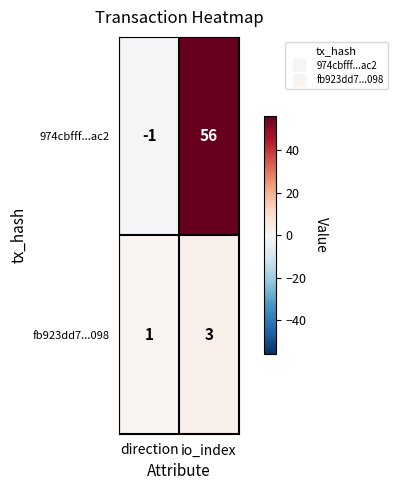

What is the approximate value of fb923dd7...098 at io_index?

3